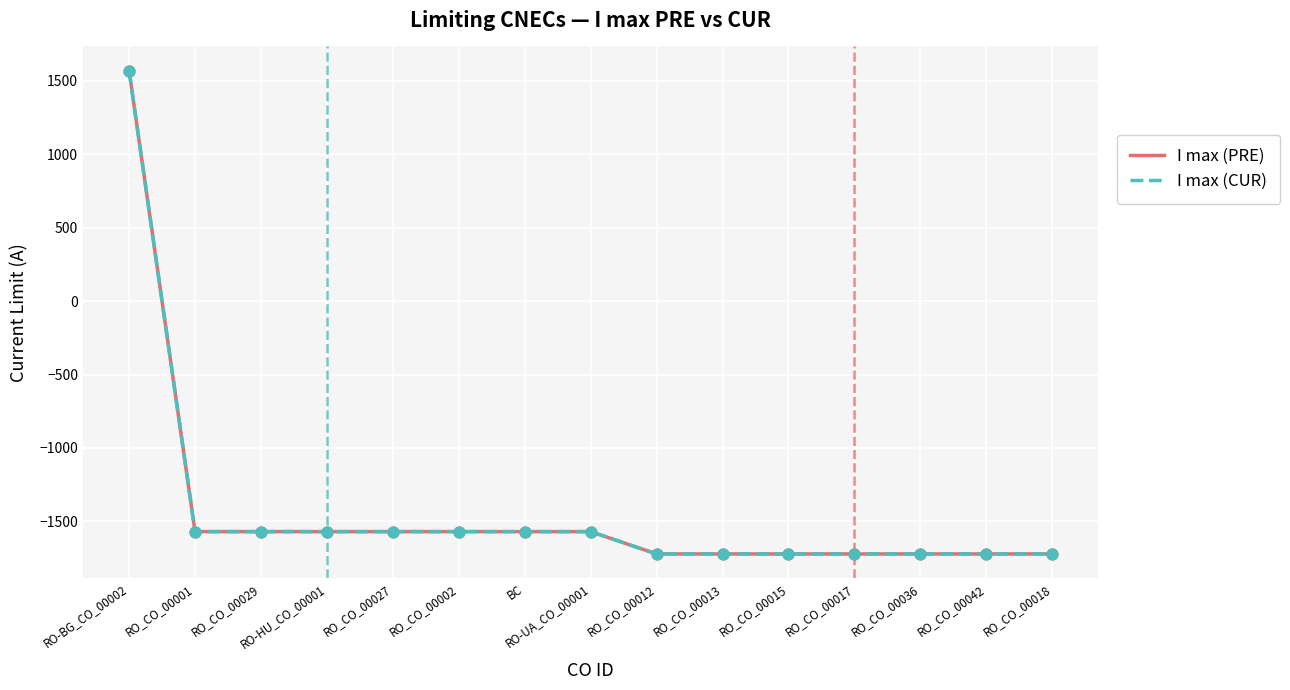

Which series has the largest Y range (max minus min)?

I max (PRE)